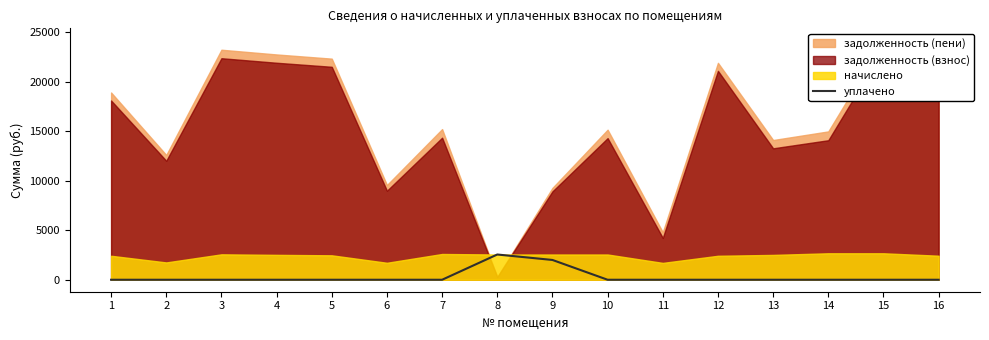

List the labels in order of value, largest first.

8, 9, 1, 2, 3, 4, 5, 6, 7, 10, 11, 12, 13, 14, 15, 16